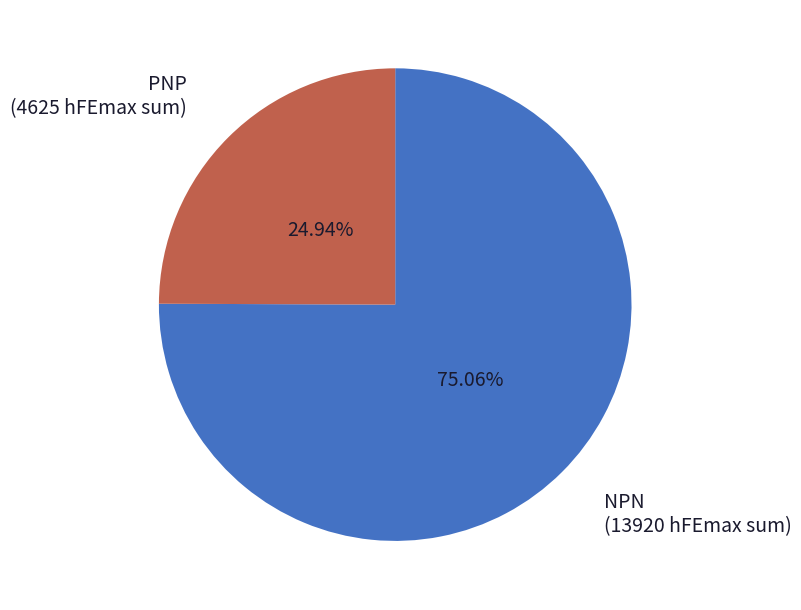

Does NPN account for over 50% of the chart?

Yes